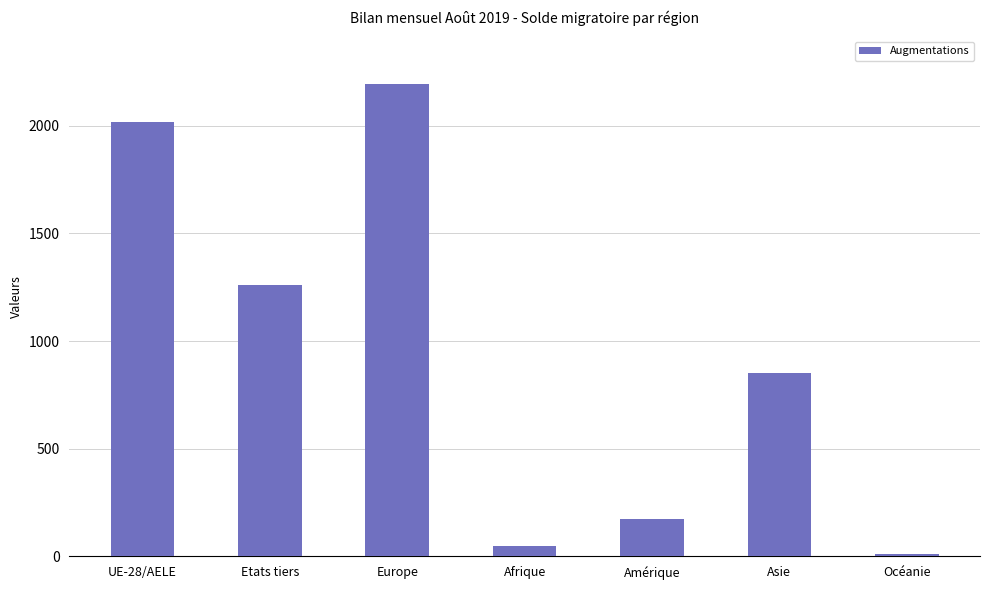

What position from the left is Afrique?

4